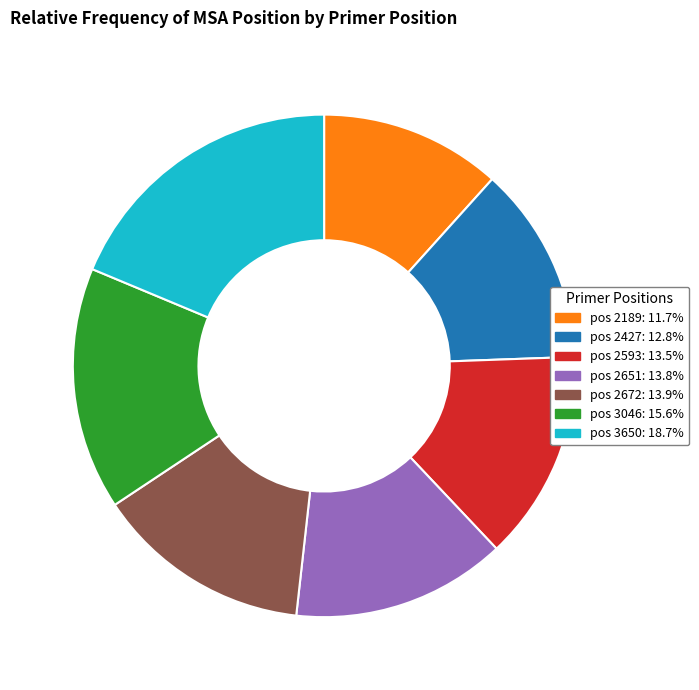

Count the number of slices in the pie.

7